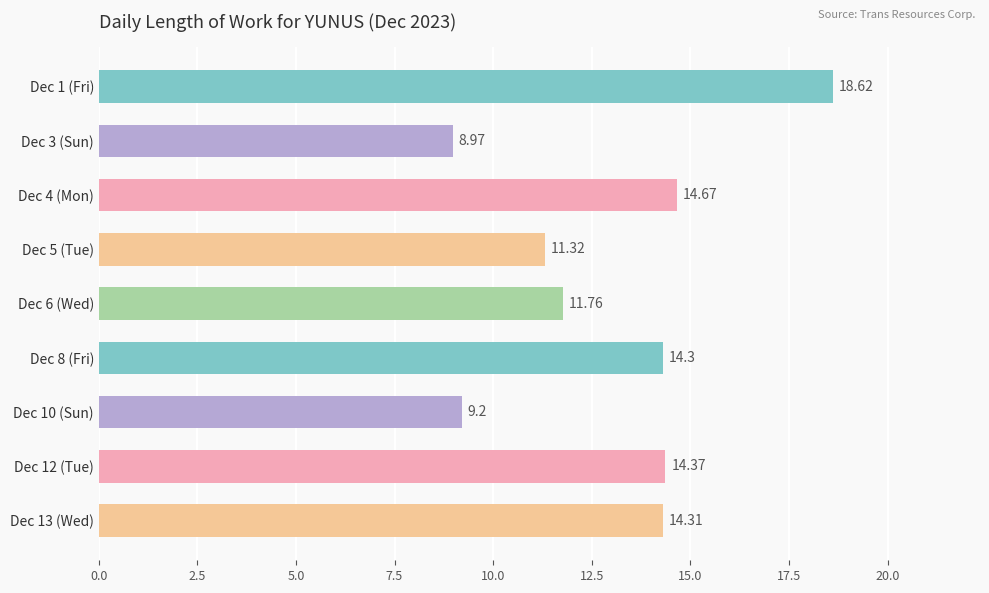

What is the change in value from Dec 3 (Sun) to Dec 8 (Fri)?

+5.3